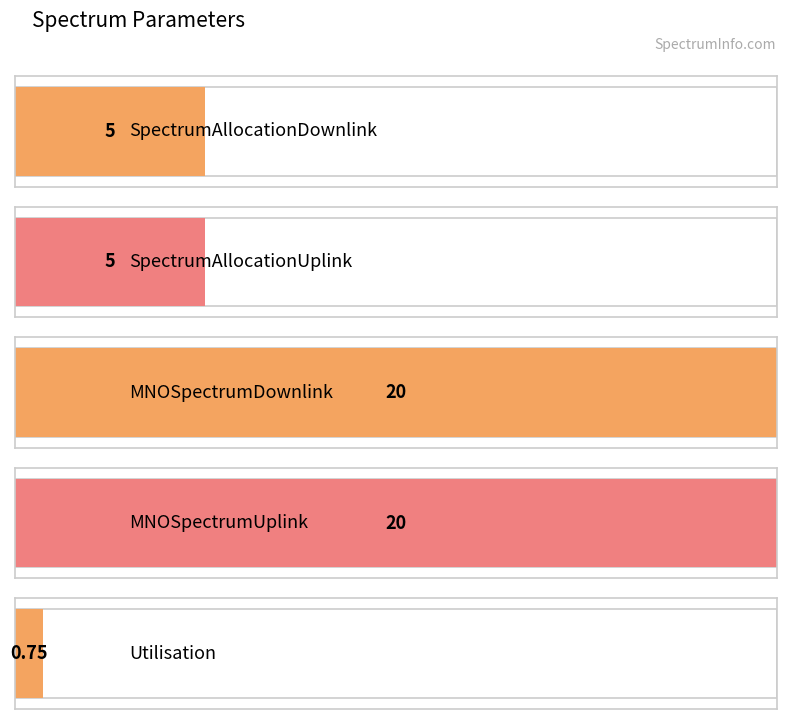

Are the bars grouped side by side (vs. stacked)?

No